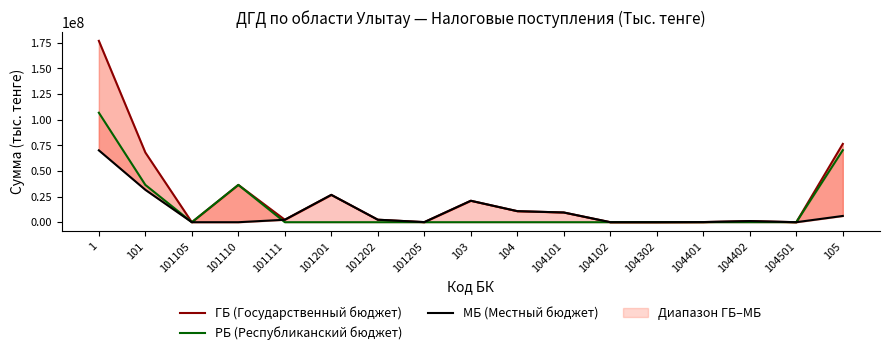

At which label is РБ (Республиканский бюджет) closest to 53425353?

105